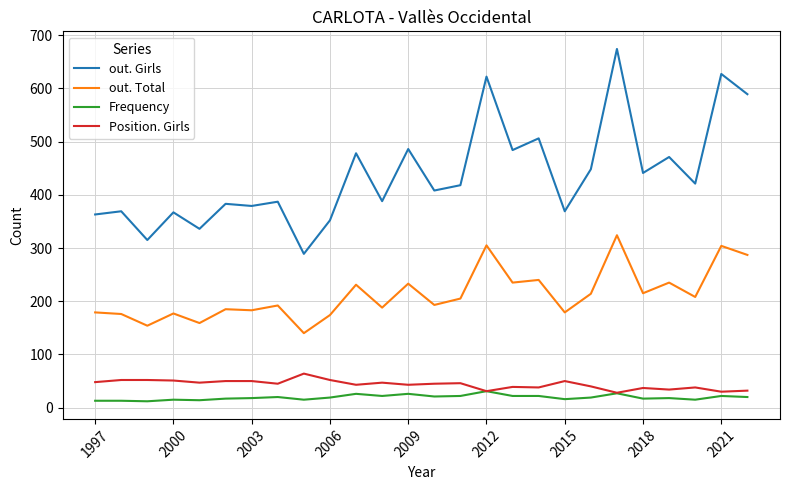

What is the average value of the out. Girls series?

437